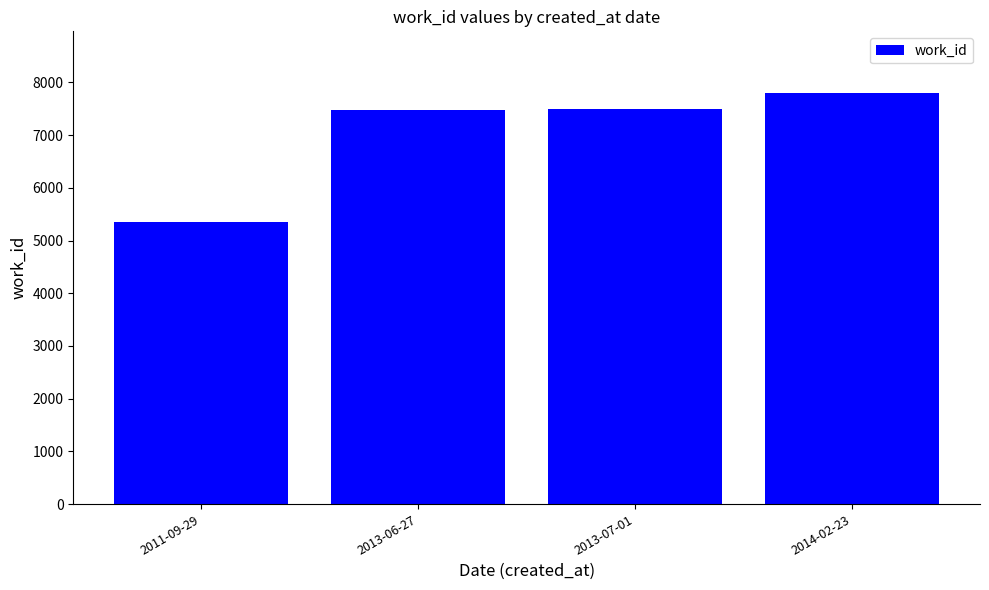

How many categories are shown in the chart?

4